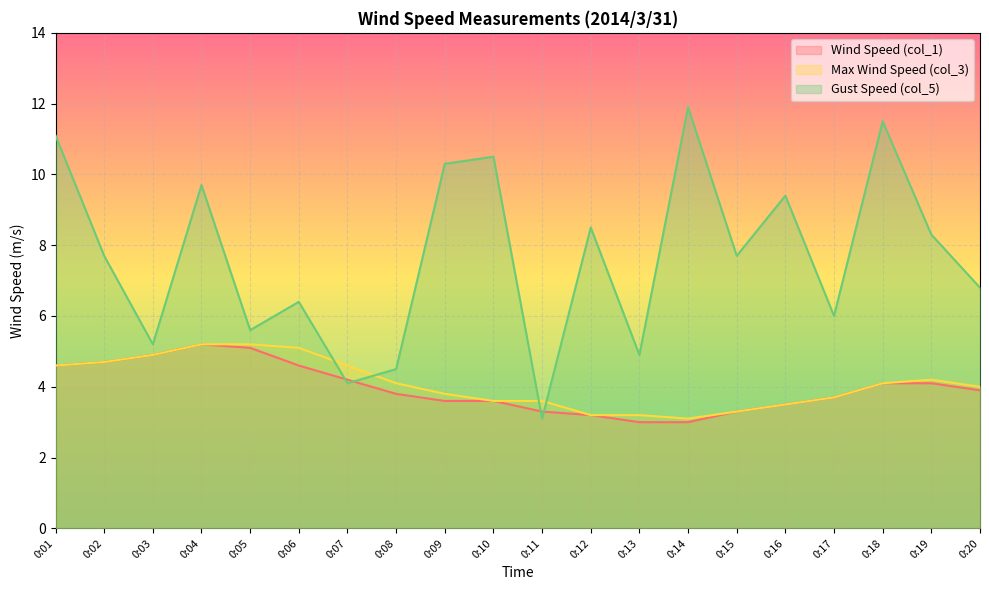

Count the number of categories in the chart.

20